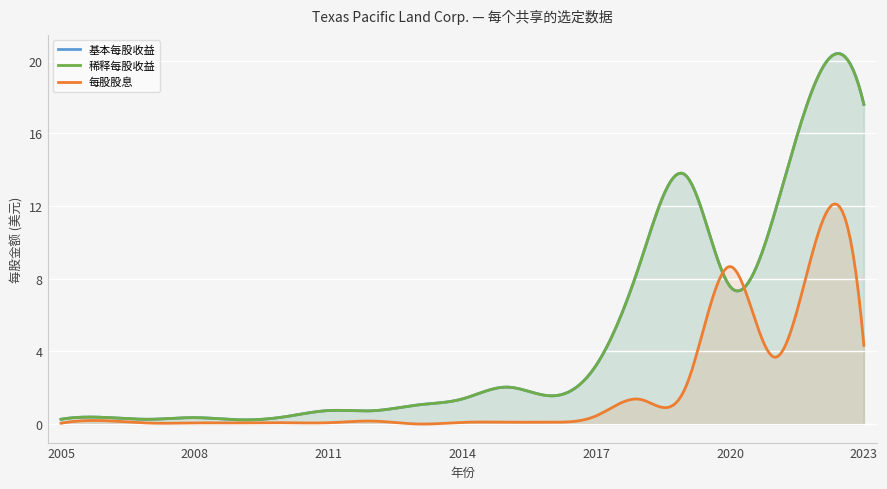

Read the 稀释每股收益 value at 2007.

0.3